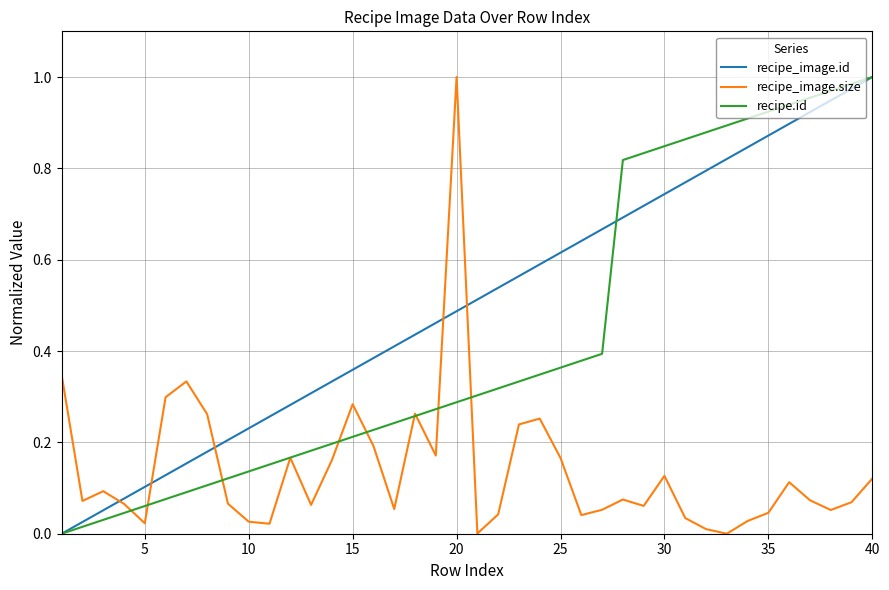

True or false: recipe_image.id and recipe_image.size cross at least once.

True